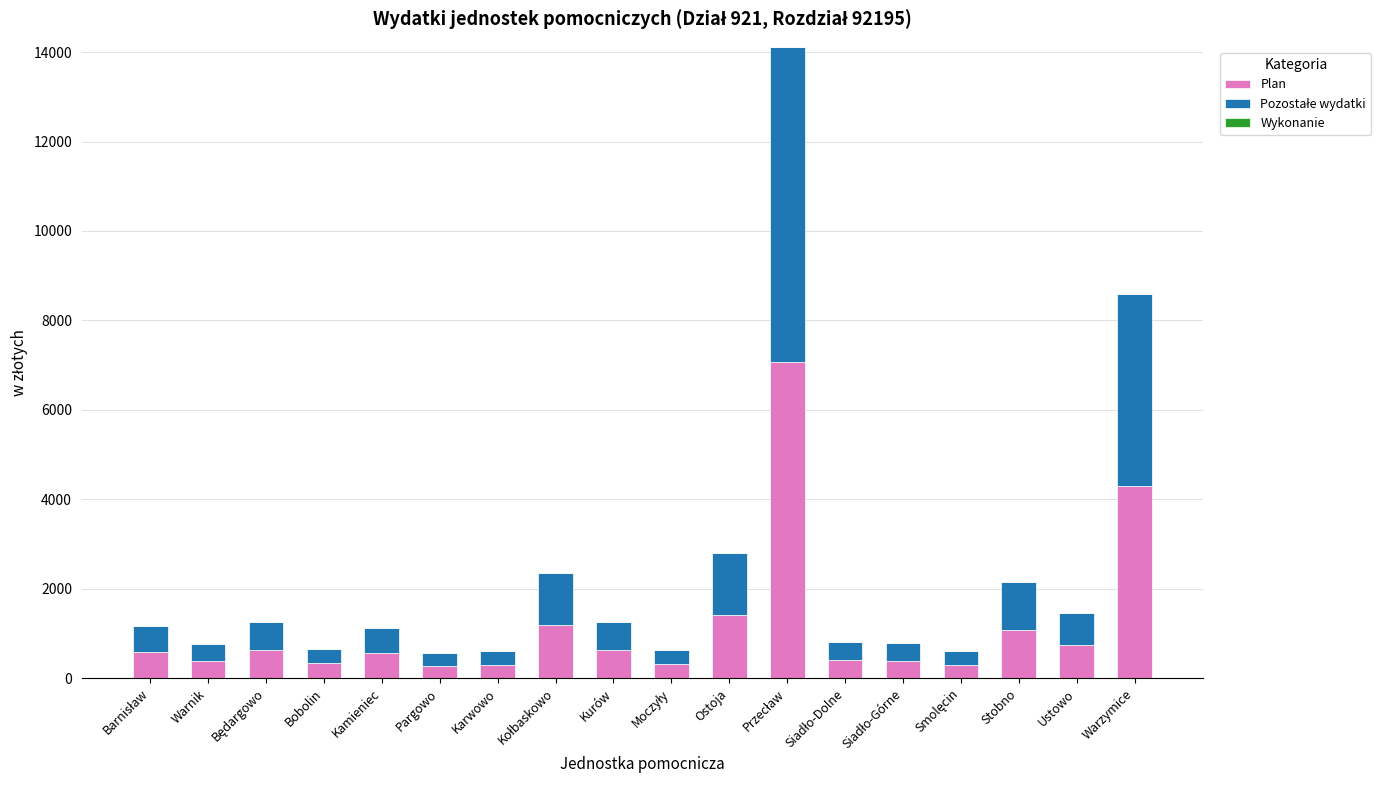

What is the highest value of the Plan series?

7060